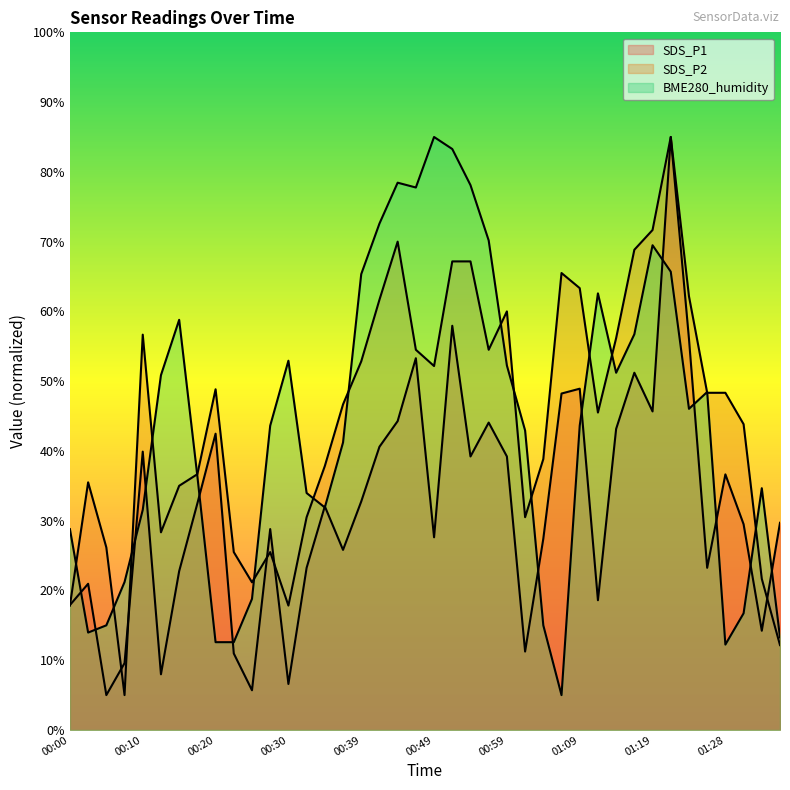

Which series has the largest total across all categories?

SDS_P2